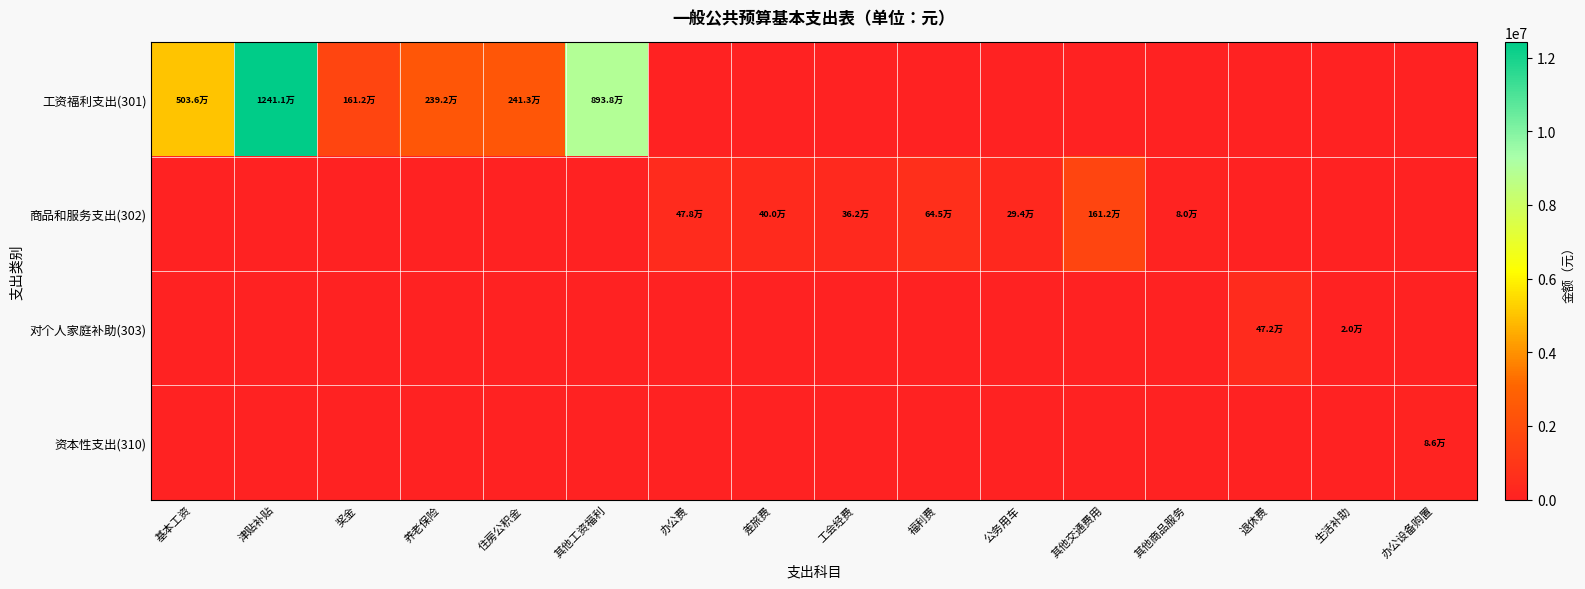

At how many categories does at least one series exceed 11822590?

1